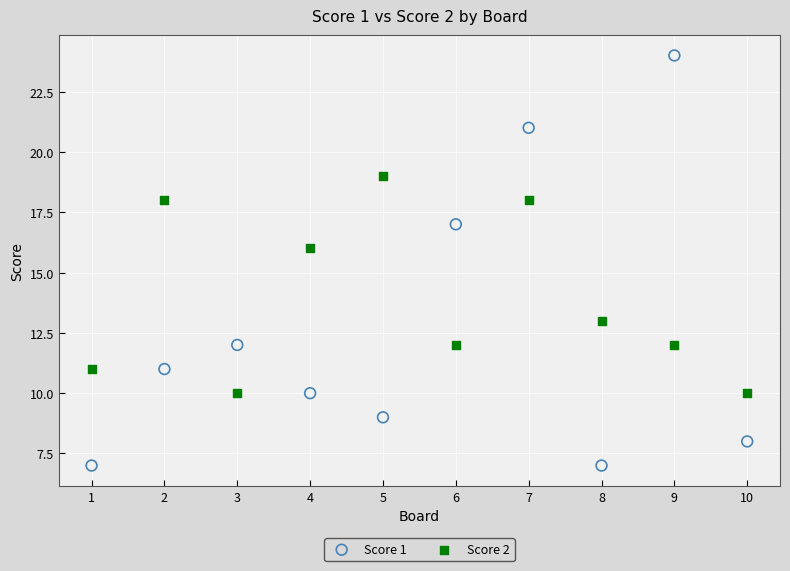

What are all the series names shown in the legend?

Score 1, Score 2